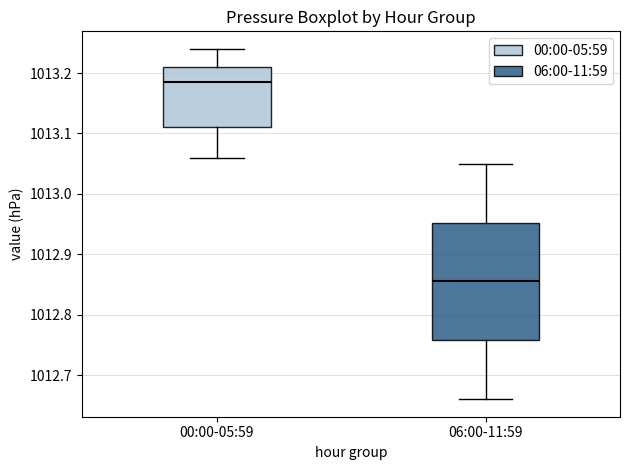

Which box's median line is the highest?

00:00-05:59